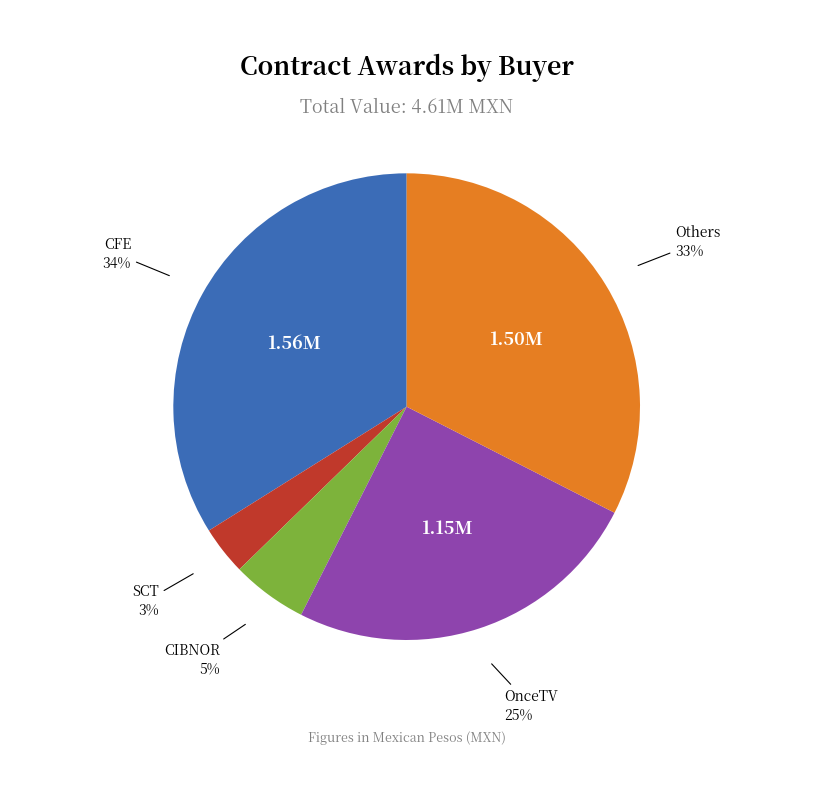

Is there a majority slice in this chart?

No